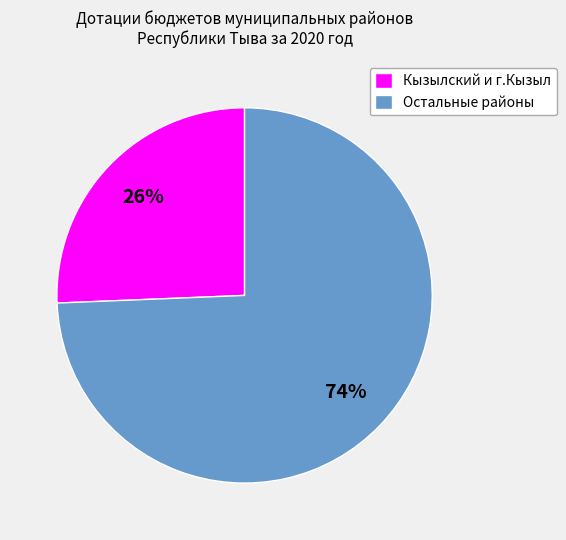

Is the sum of Остальные районы and Кызылский и г.Кызыл greater than half?

Yes